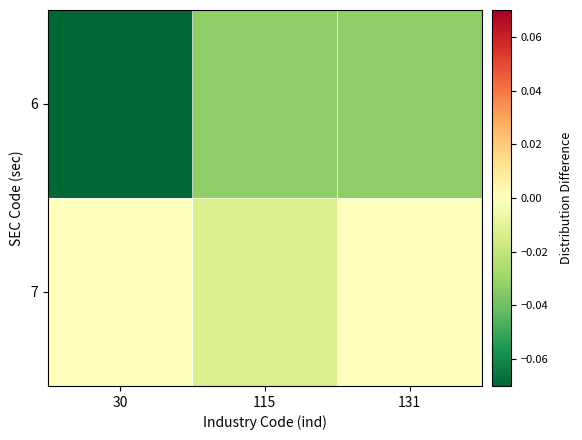

Which series has the largest total across all categories?

7